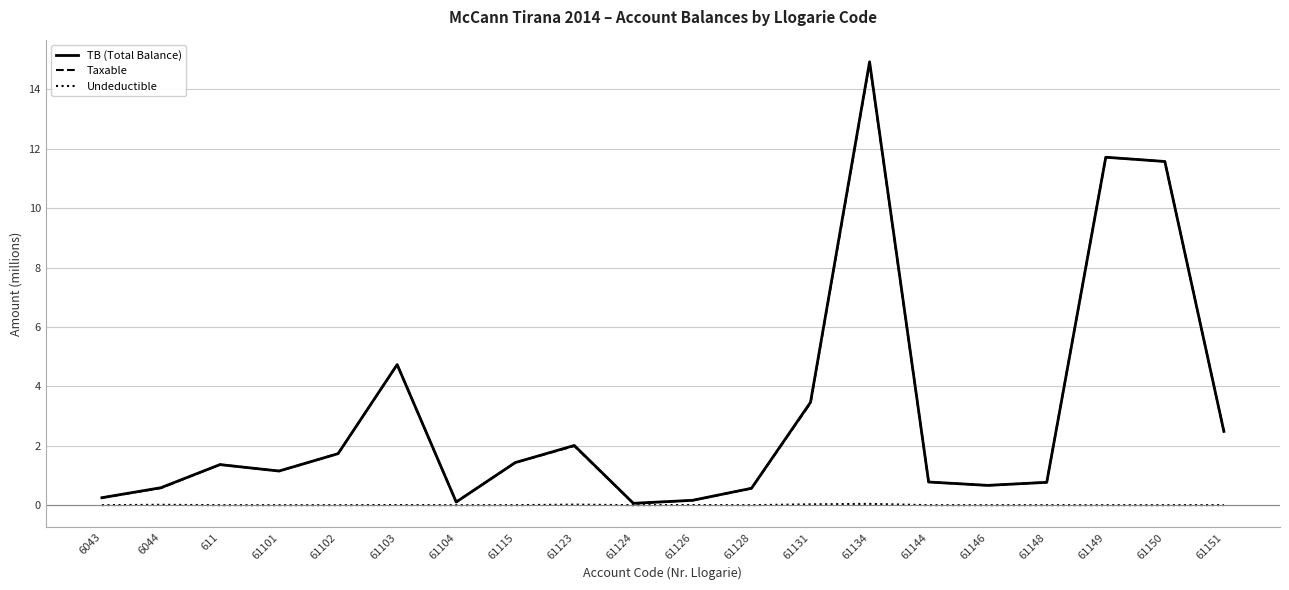

Which category has the highest value in the TB (Total Balance) series?

61134